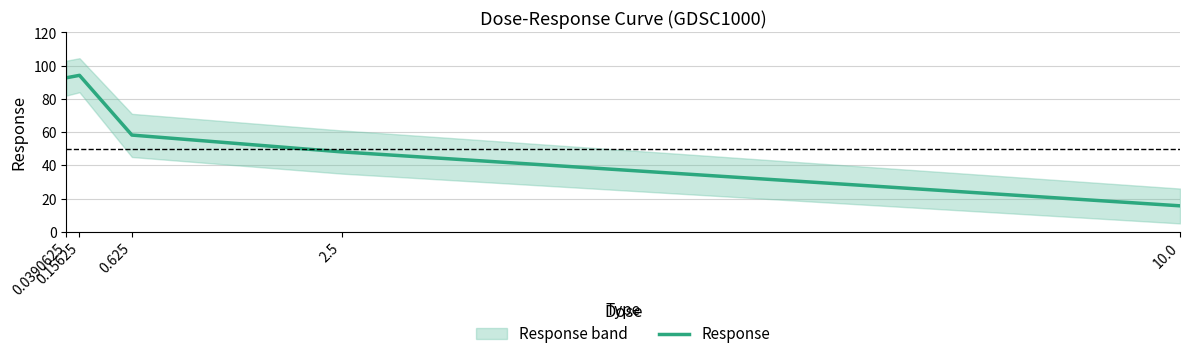

What is the difference between the values at 0.0390625 and 0.625?

34.5